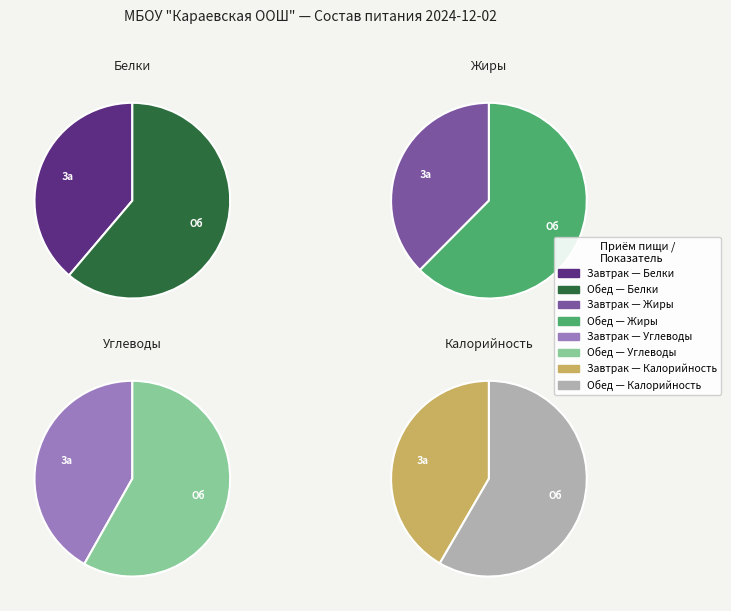

How much of the chart is everything except Обед?

38.8%